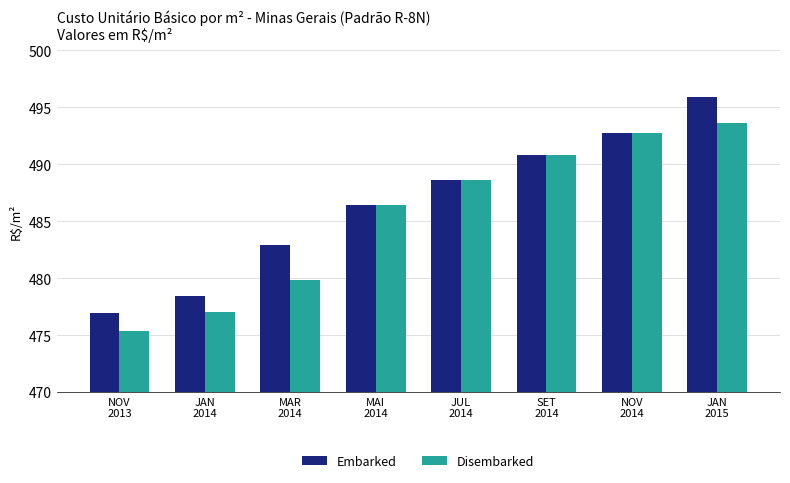

How many values in the Embarked series exceed 488?

4